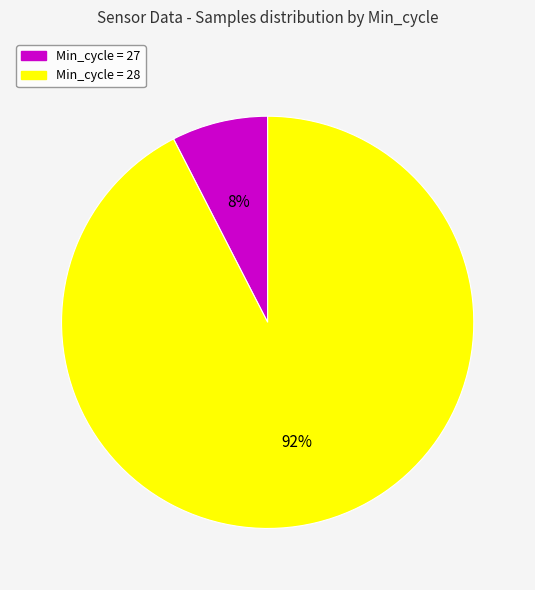

Which has a higher value, Min_cycle = 28 or Min_cycle = 27?

Min_cycle = 28